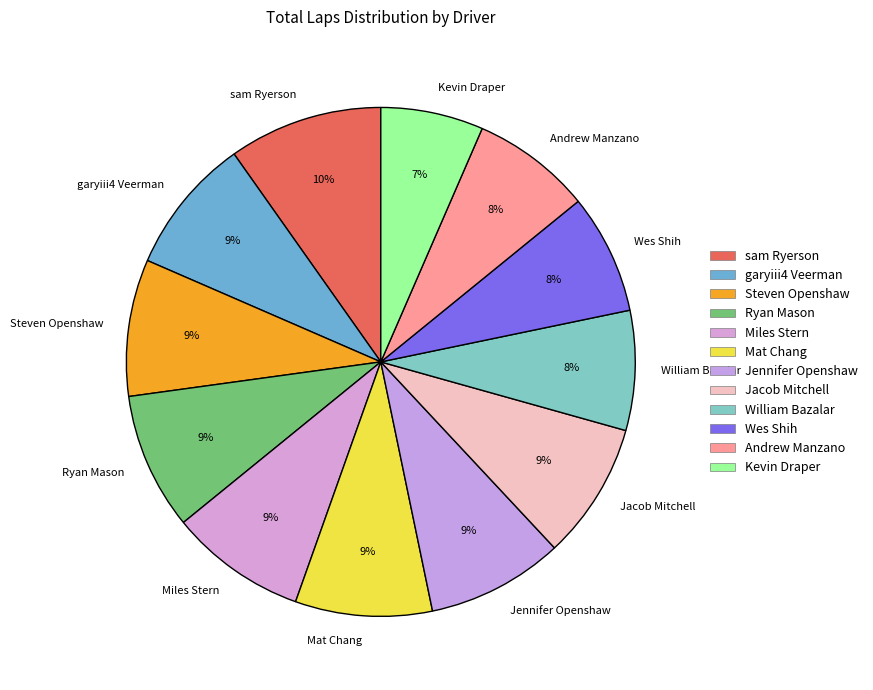

To the nearest percent, what is the average slice percentage?

8%